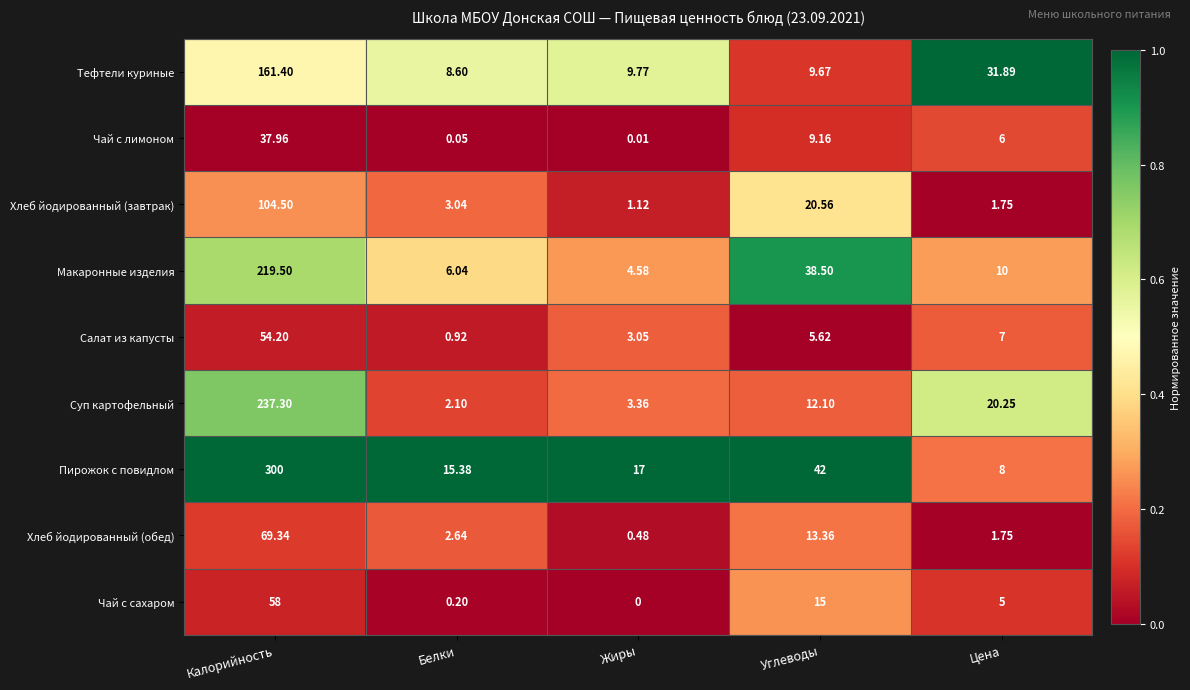

Which series has the largest total across all categories?

Пирожок с повидлом